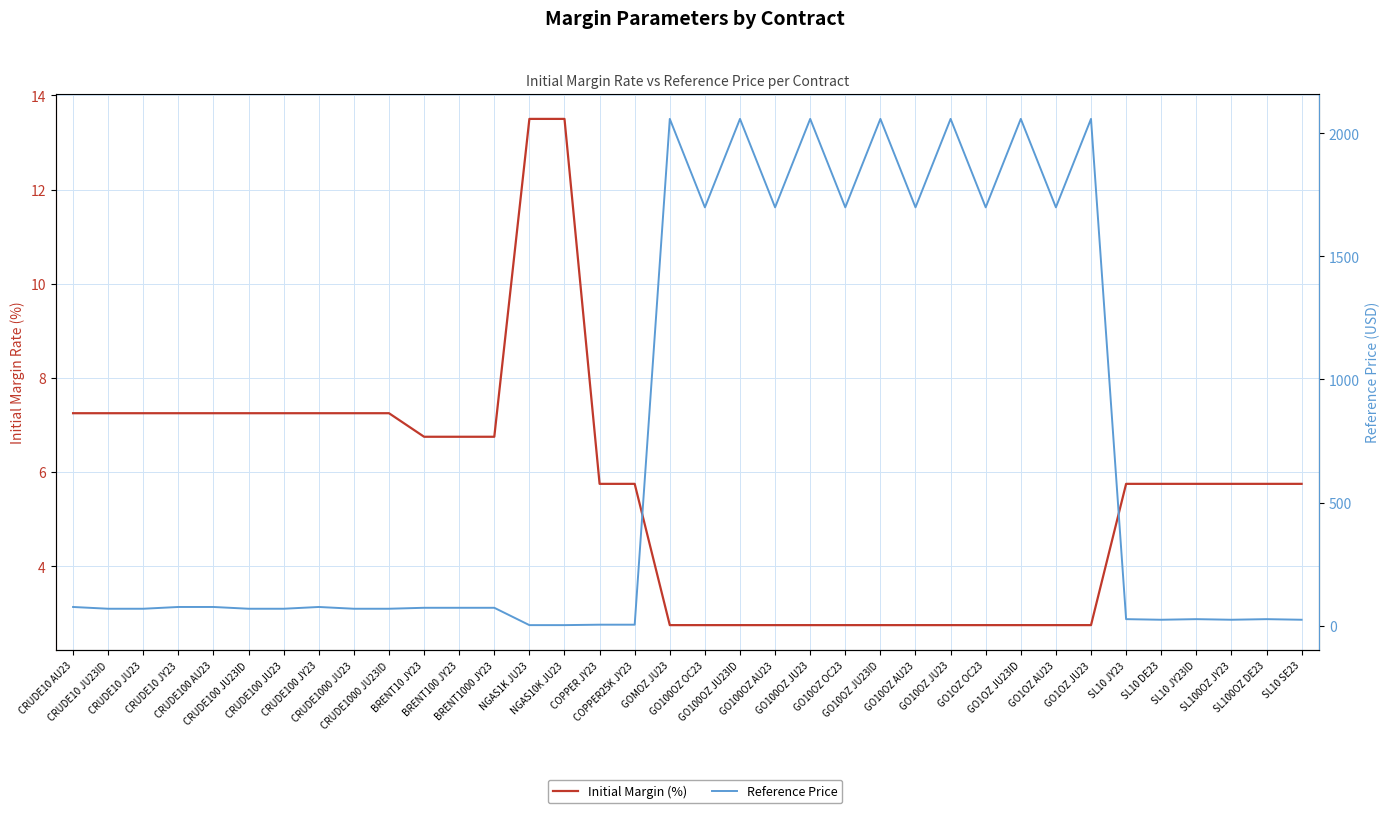

True or false: Reference Price and Initial Margin (%) intersect in this chart.

True